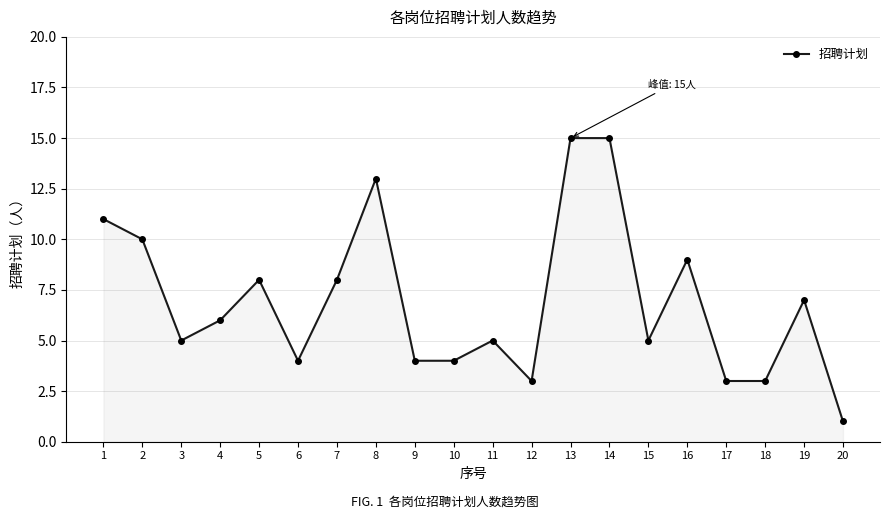

What is the change in value from 6 to 17?

-1